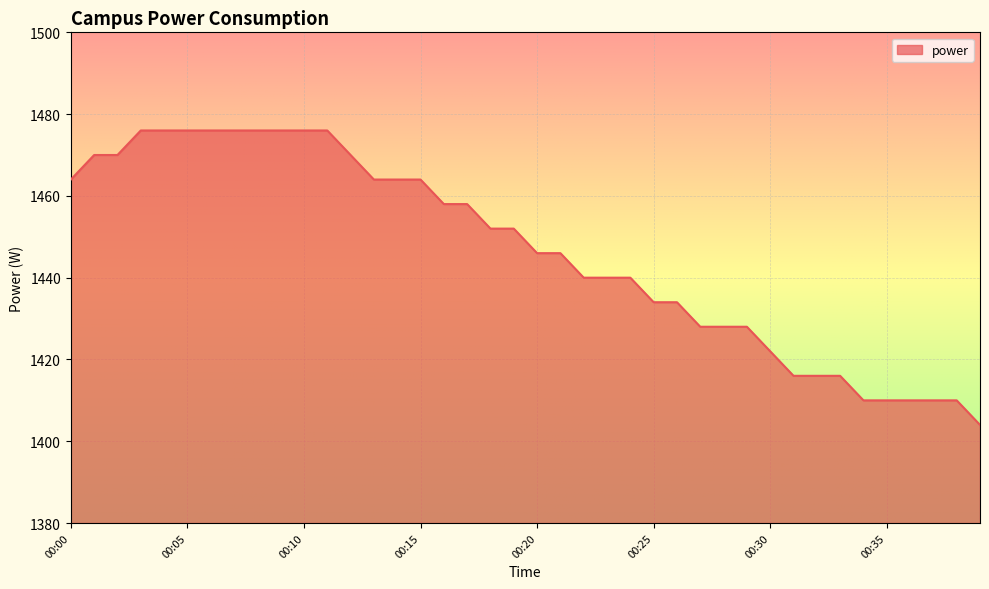

What is the difference between the maximum and minimum values?

72